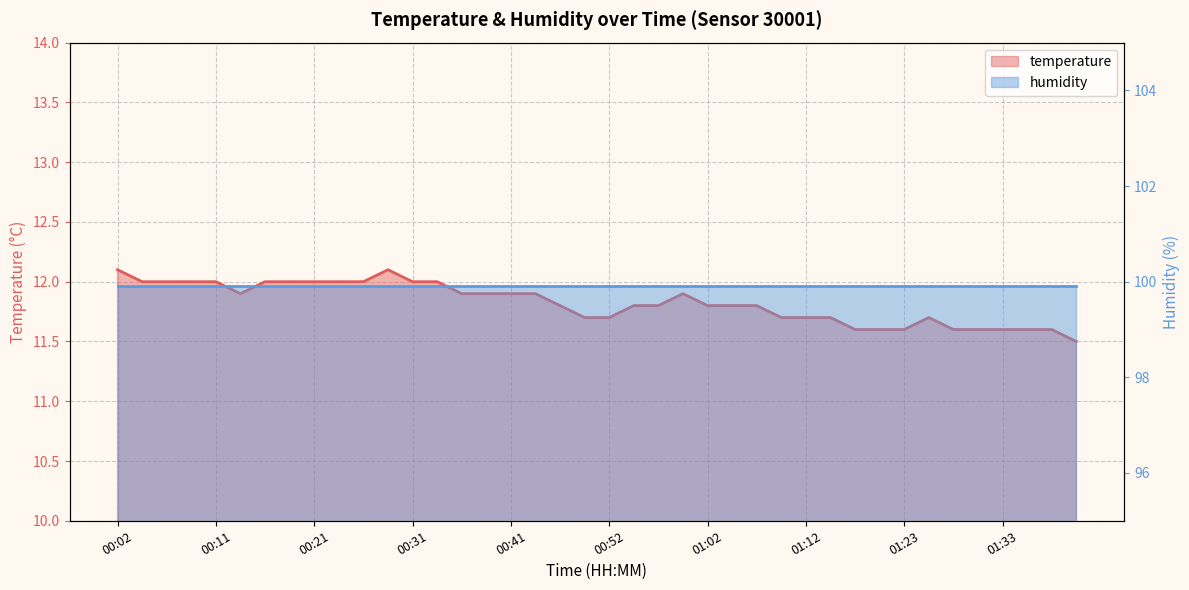

Which category has the highest value across all series?

00:02